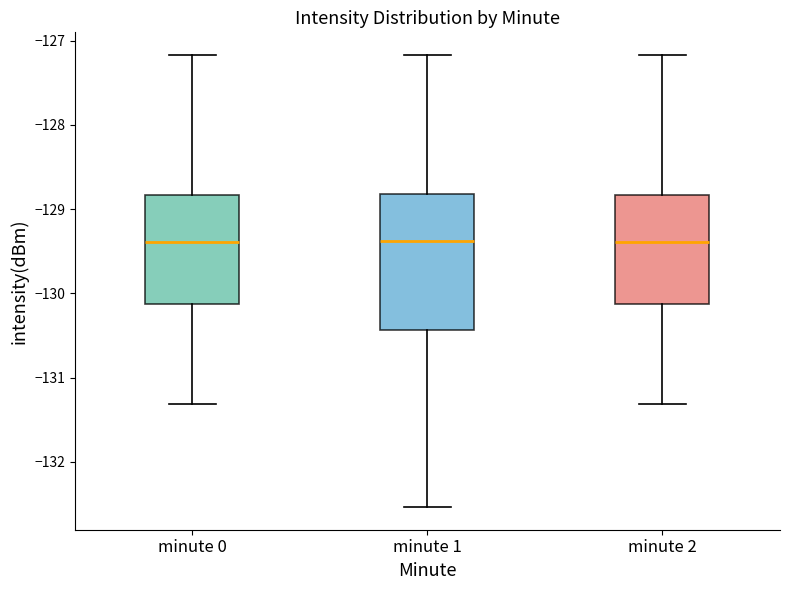

Reading left to right, read every box against the y-axis: the position of its median line, the range the box covers, and the ends of its whiskers. The values are not printed on the chart, so give them approximately, as read against the axis.

minute 0: median -129.4, box -130.1 to -128.8, whiskers -131.3 to -127.2
minute 1: median -129.4, box -130.4 to -128.8, whiskers -132.5 to -127.2
minute 2: median -129.4, box -130.1 to -128.8, whiskers -131.3 to -127.2